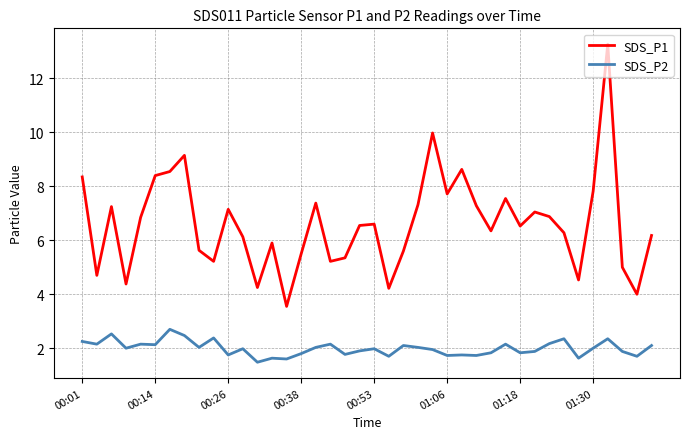

True or false: SDS_P2 and SDS_P1 cross at least once.

False